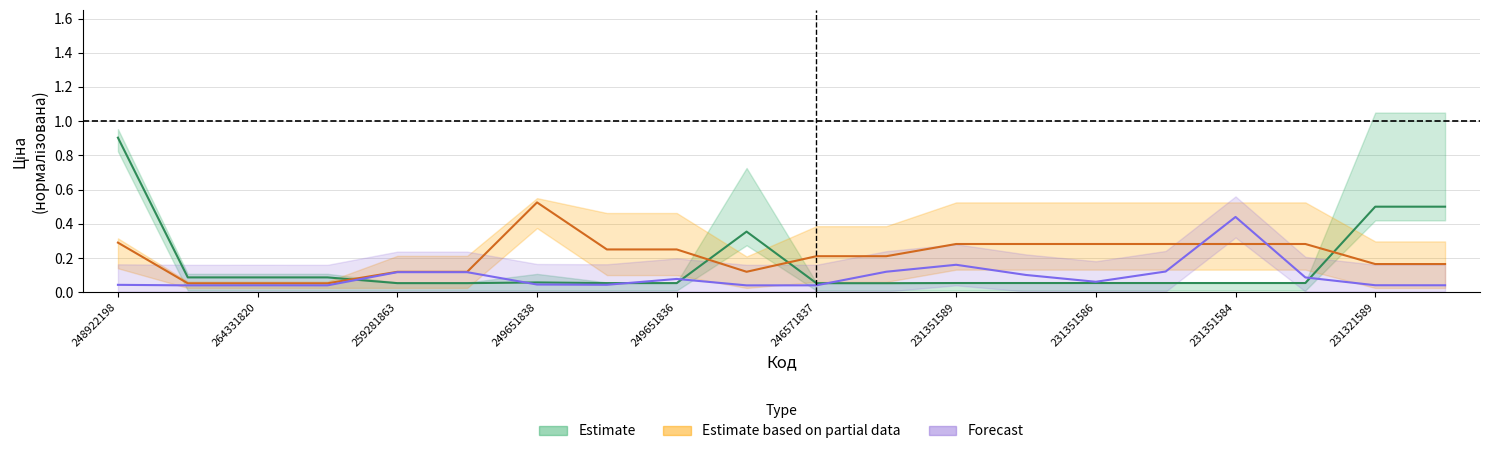

How many times do Ціна and Доп. ціна cross each other?

4